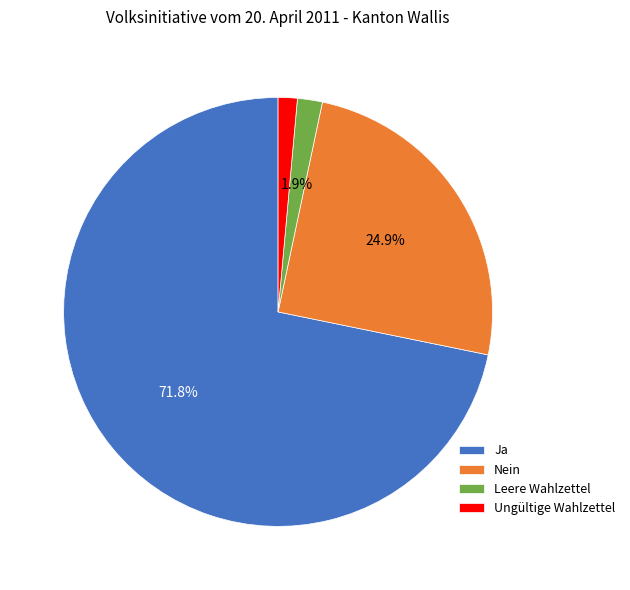

Which slice is the largest?

Ja